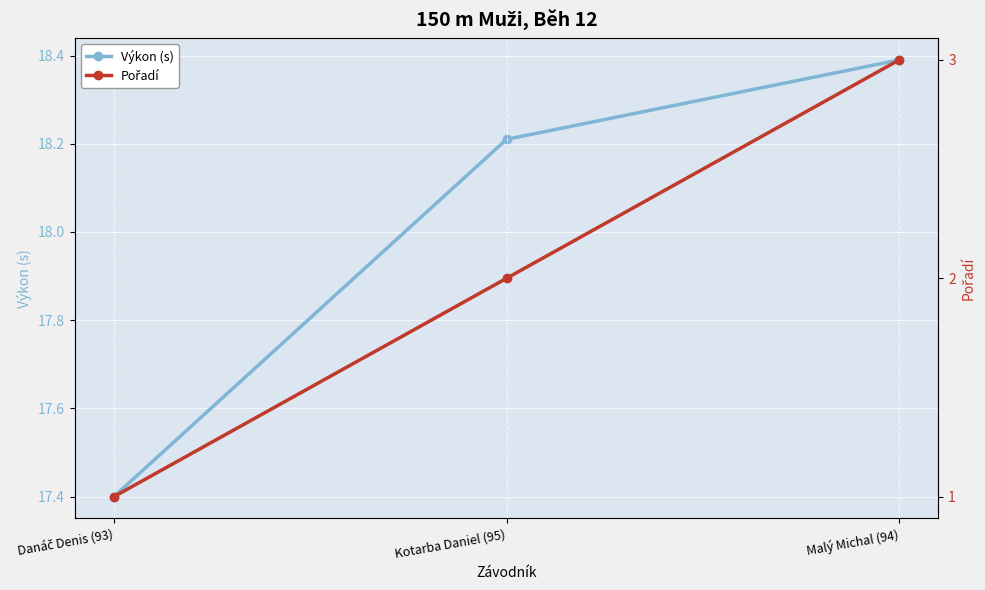

Reading left to right, what are all the values shown in this chart?

Výkon (s): Danáč Denis (93)=17.4	Kotarba Daniel (95)=18.2	Malý Michal (94)=18.4
Pořadí: Danáč Denis (93)=1.0	Kotarba Daniel (95)=2.0	Malý Michal (94)=3.0